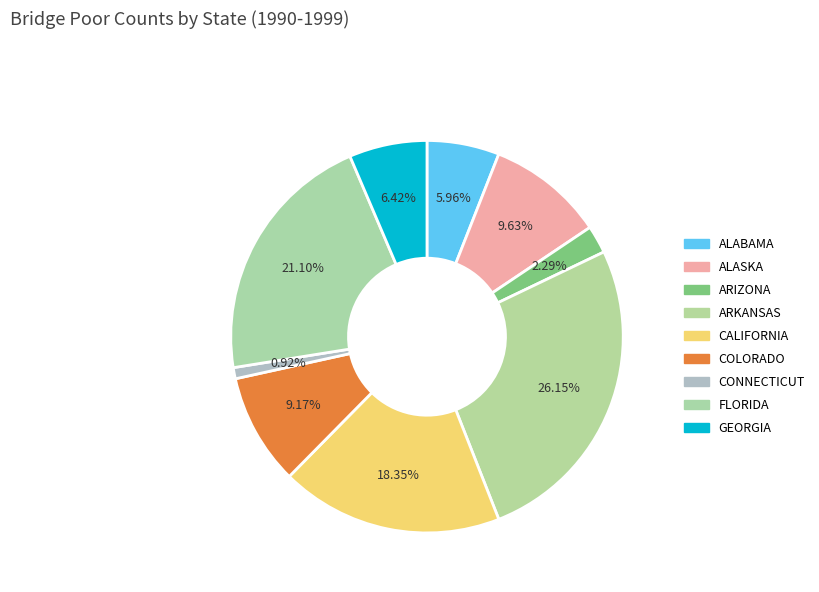

How many slices are in this pie chart?

9